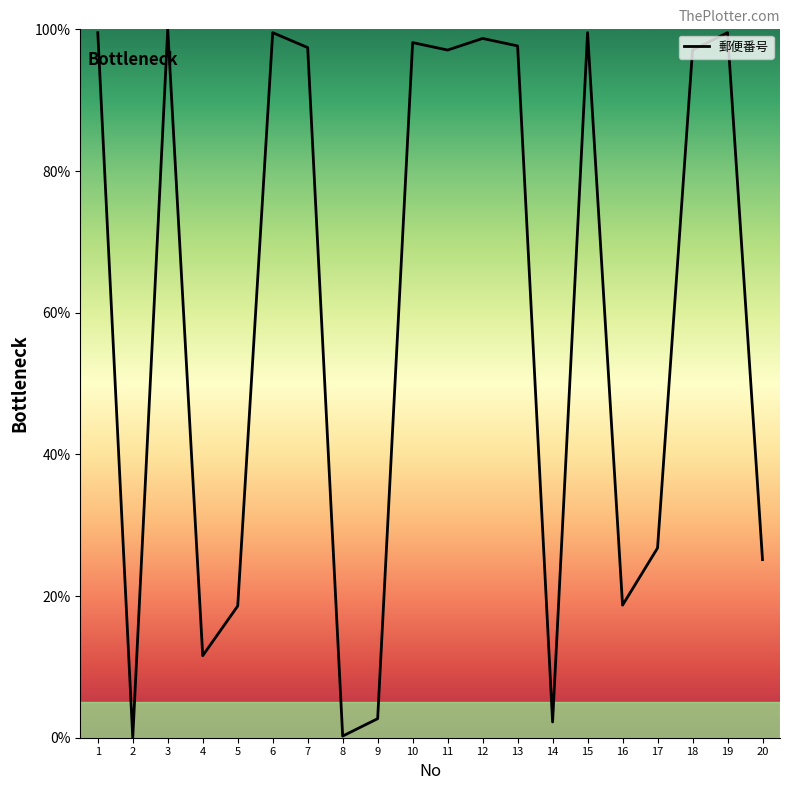

What is the ratio of the value at 6 to the value at 1?

1.0